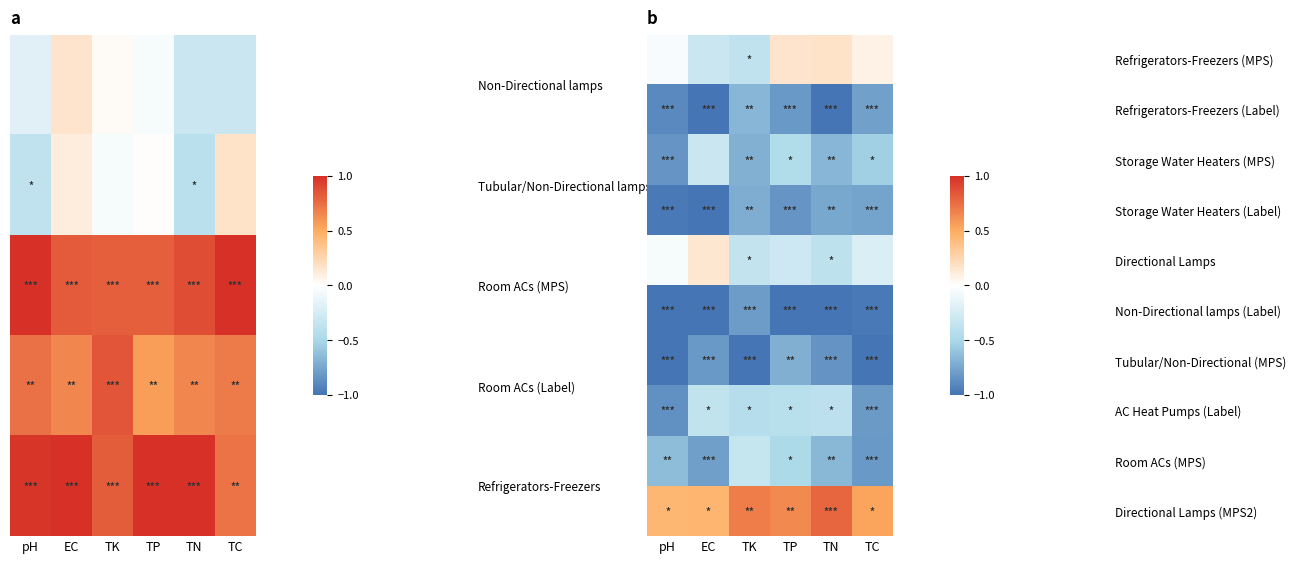

What is the sum of the AC Heat Pumps (Label) values at TC and pH?

-1.7